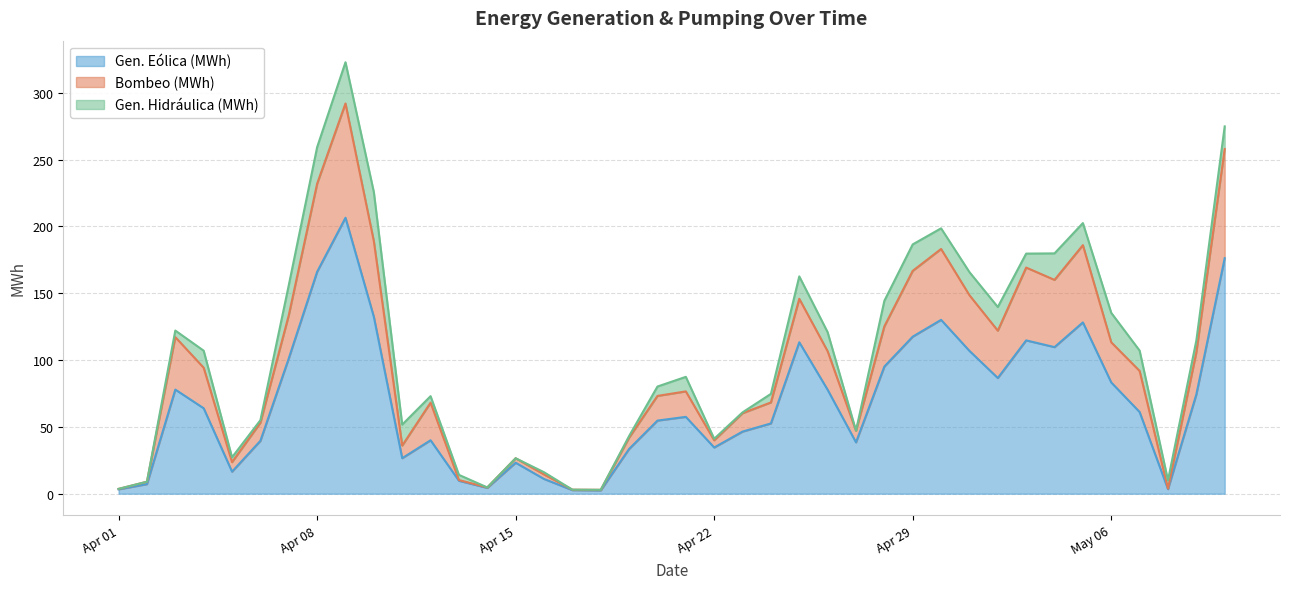

What is the highest value of the Gen. Eólica (MWh) series?

206.5